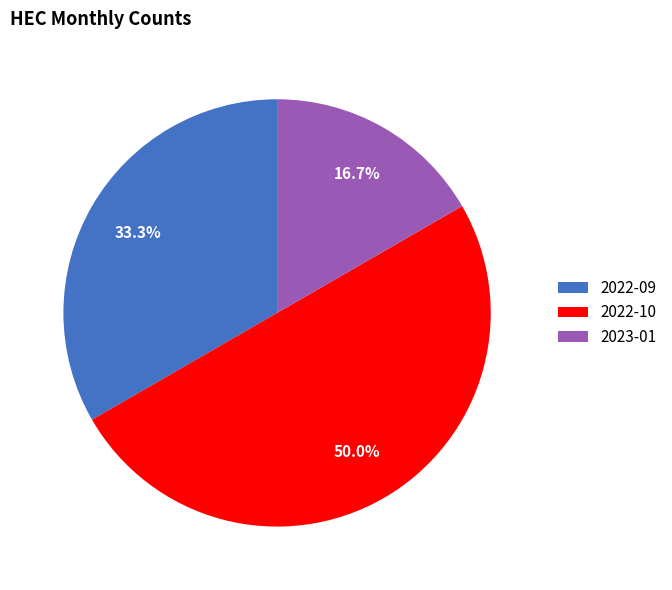

Is the sum of 2023-01 and 2022-10 greater than half?

Yes